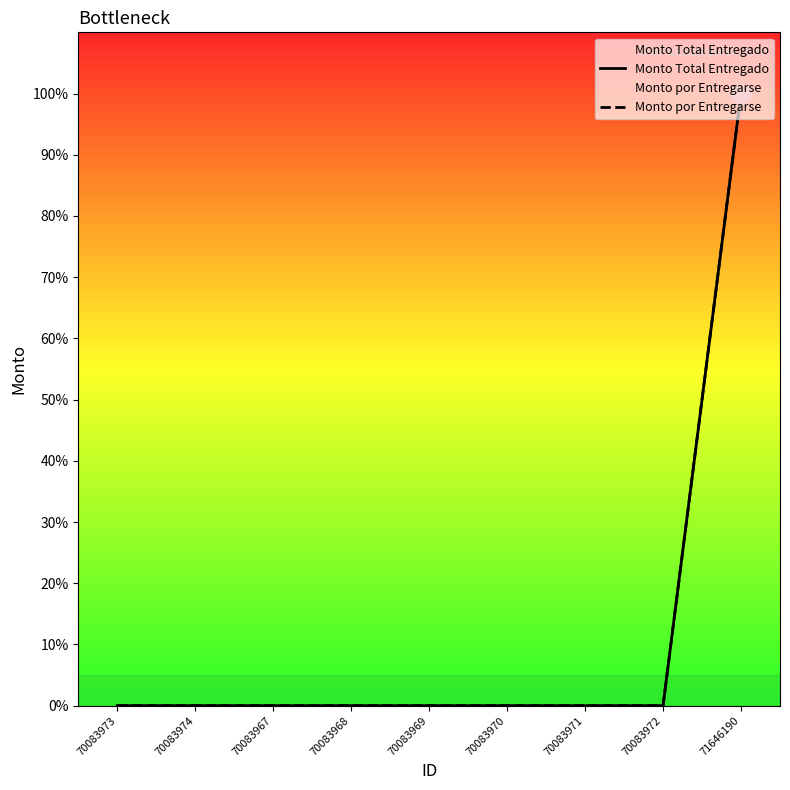

Between 70083971 and 70083974, which is larger?

70083971